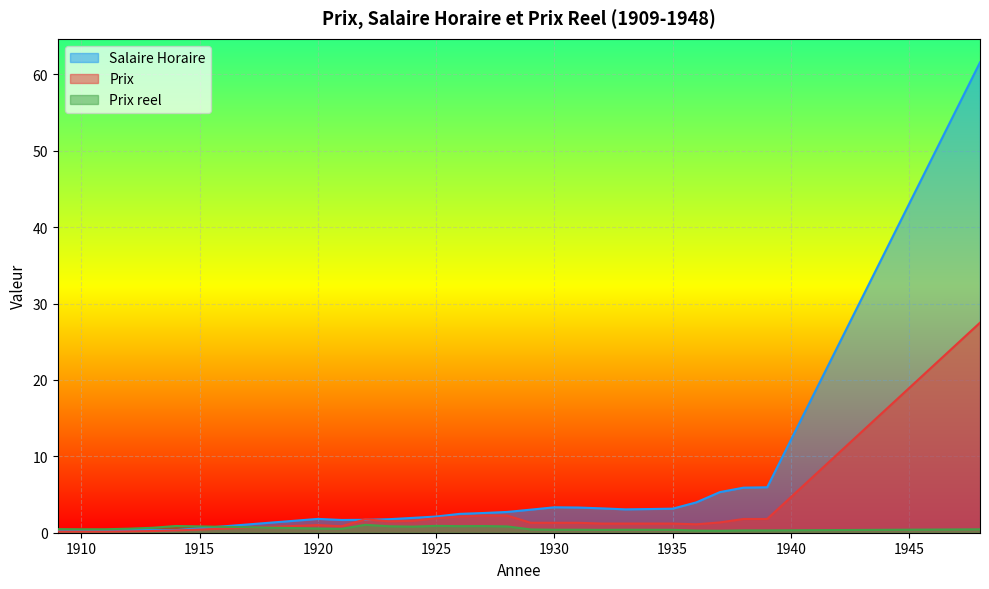

Which label corresponds to the smallest value in the chart?

1909